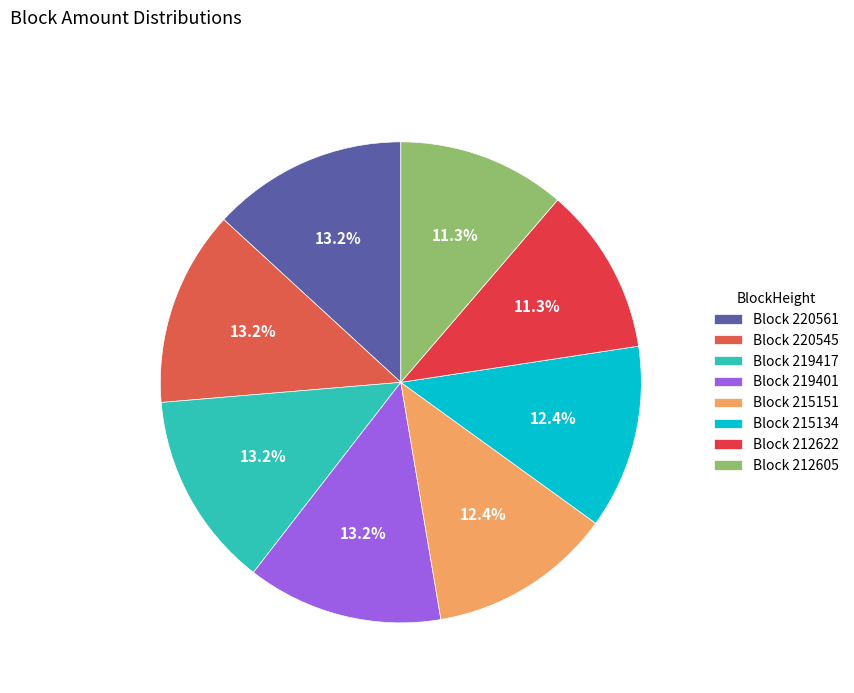

How many slices are in this pie chart?

8